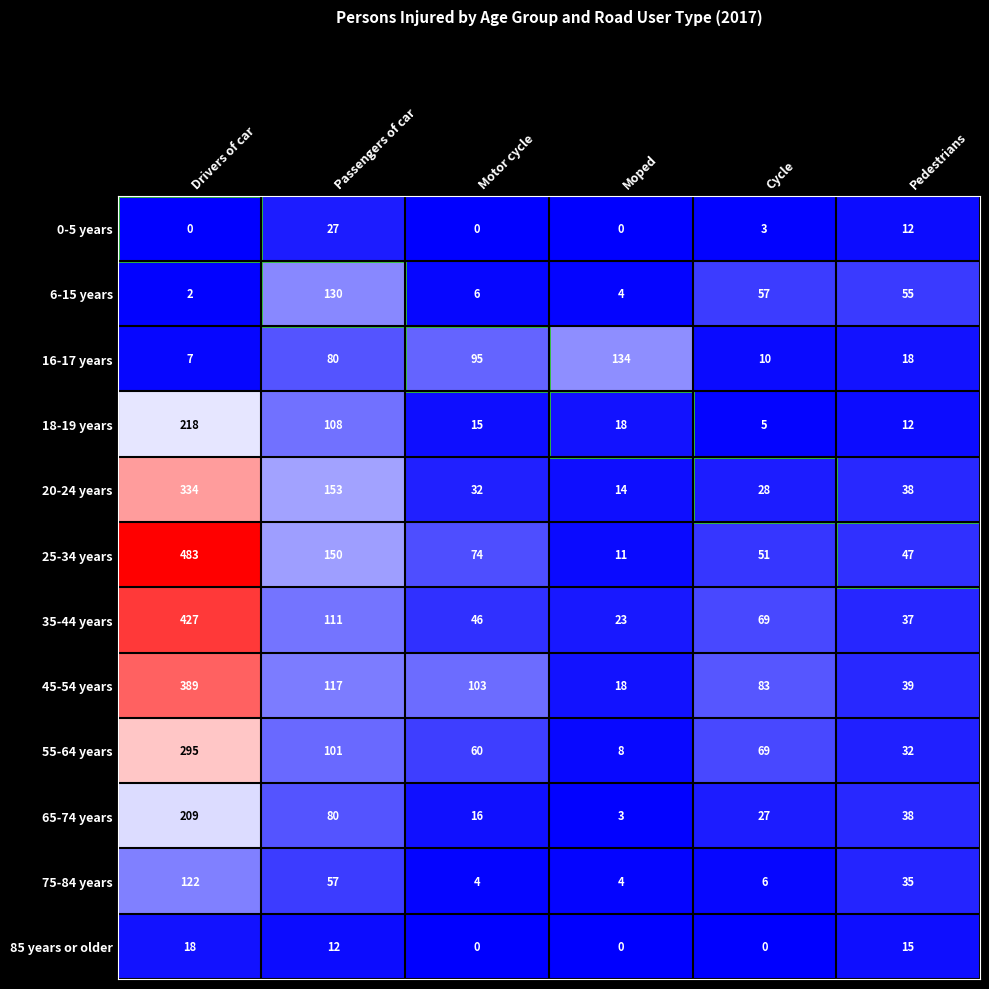

Rank the series by their maximum value, from highest to lowest.

25-34 years, 35-44 years, 45-54 years, 20-24 years, 55-64 years, 18-19 years, 65-74 years, 16-17 years, 6-15 years, 75-84 years, 0-5 years, 85 years or older